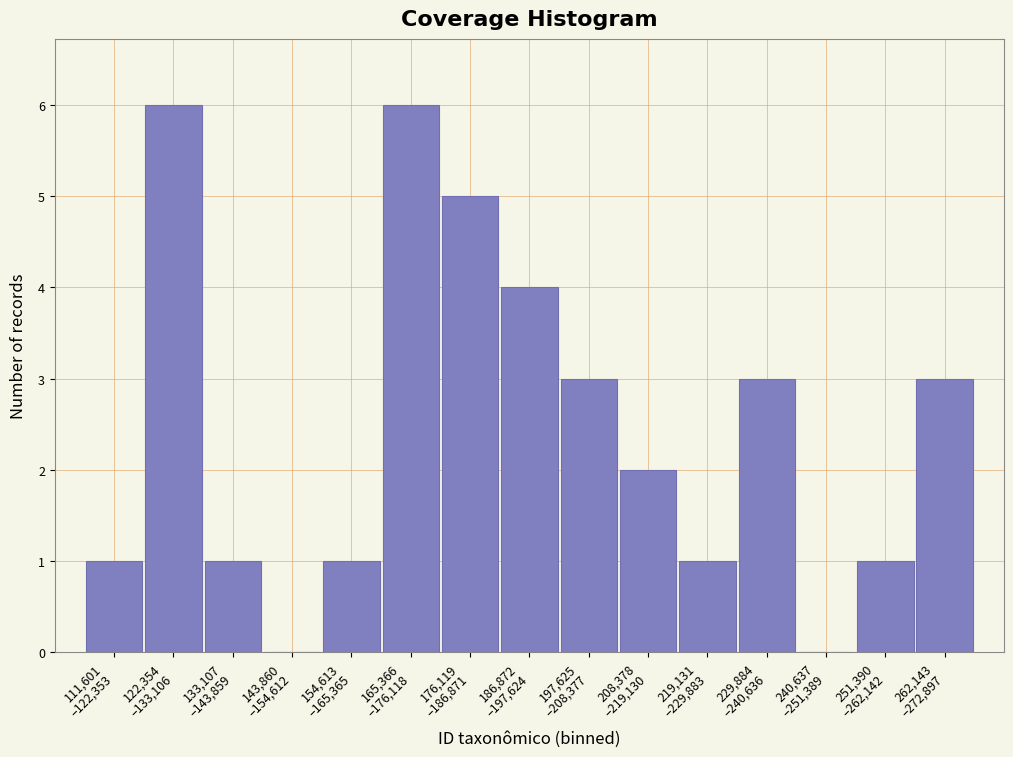

What is the sum of all values?

37